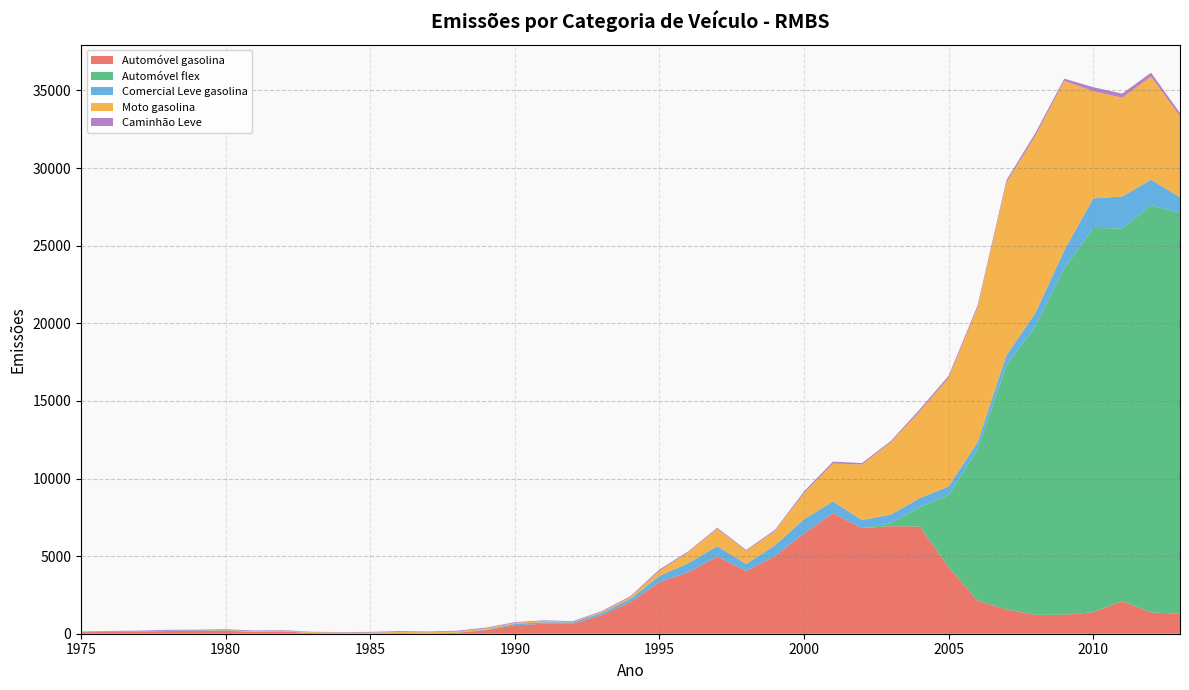

Reading left to right, extract all data points from this chart.

Automóvel gasolina: 99.7	117.2	129.3	171.8	202.2	183.7	120.0	145.9	37.5	16.9	17.8	40.7	20.5	60.3	229.8	539.1	642.5	638.9	1185.9	2039.5	3325.3	3963.2	4969.8	4042.8	5000.7	6467.1	7760.4	6797.8	6928.1	6904.6	4296.5	2130.8	1562.1	1213.4	1223.6	1389.1	2107.4	1371.4	1283.1
Automóvel flex: 0.0	0.0	0.0	0.0	0.0	0.0	0.0	0.0	0.0	0.0	0.0	0.0	0.0	0.0	0.0	0.0	0.0	0.0	0.0	0.0	0.0	0.0	0.0	0.0	0.0	0.0	0.0	0.0	185.9	1254.8	4632.5	9749.8	15746.8	18596.4	22315.8	24757.8	23997.8	26236.0	25831.3
Comercial Leve gasolina: 14.3	19.1	12.3	17.6	19.3	16.0	9.5	7.7	3.9	2.0	3.0	6.9	5.0	10.3	37.2	91.3	99.3	94.3	145.2	202.6	400.0	581.0	671.8	446.6	700.5	911.0	762.4	527.3	560.4	569.7	559.5	450.2	626.1	860.6	1161.0	1897.8	2066.0	1642.3	1007.5
Moto gasolina: 0.0	0.0	0.0	0.0	0.0	23.7	31.5	47.0	56.9	49.9	51.5	60.5	69.1	69.1	76.5	66.6	70.8	36.5	72.5	122.6	322.0	714.1	1121.0	843.3	924.4	1689.7	2440.7	3580.4	4654.1	5602.2	7001.4	8678.4	11140.8	11421.0	10924.5	6912.2	6361.8	6652.5	5213.3
Caminhão Leve: 29.8	44.1	56.2	61.4	38.9	65.6	44.9	32.6	26.4	36.1	45.3	62.0	48.4	54.6	49.0	47.2	50.7	41.3	49.0	59.0	90.4	55.1	62.7	62.2	74.2	104.6	126.2	88.8	85.4	124.2	131.0	137.0	146.1	175.9	139.2	255.8	264.4	244.6	215.0